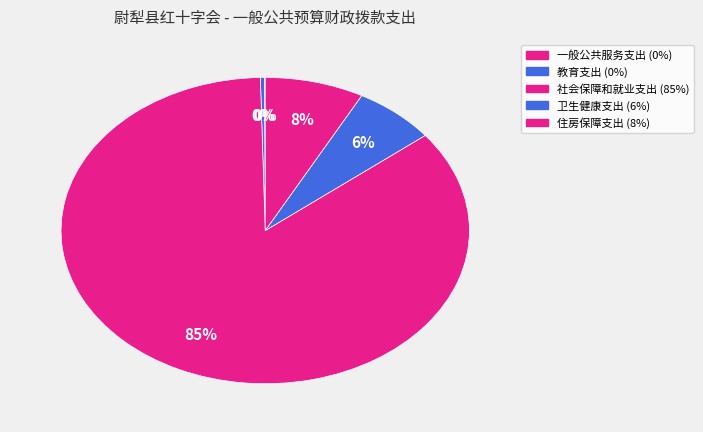

True or false: 教育支出 accounts for 1% of the total.

False